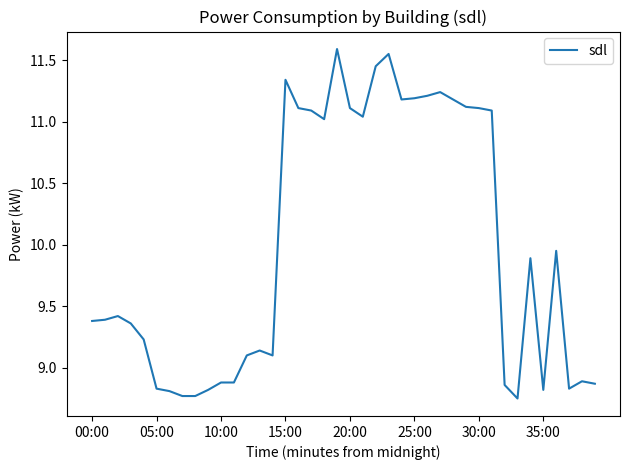

Does the chart have visible grid lines?

No